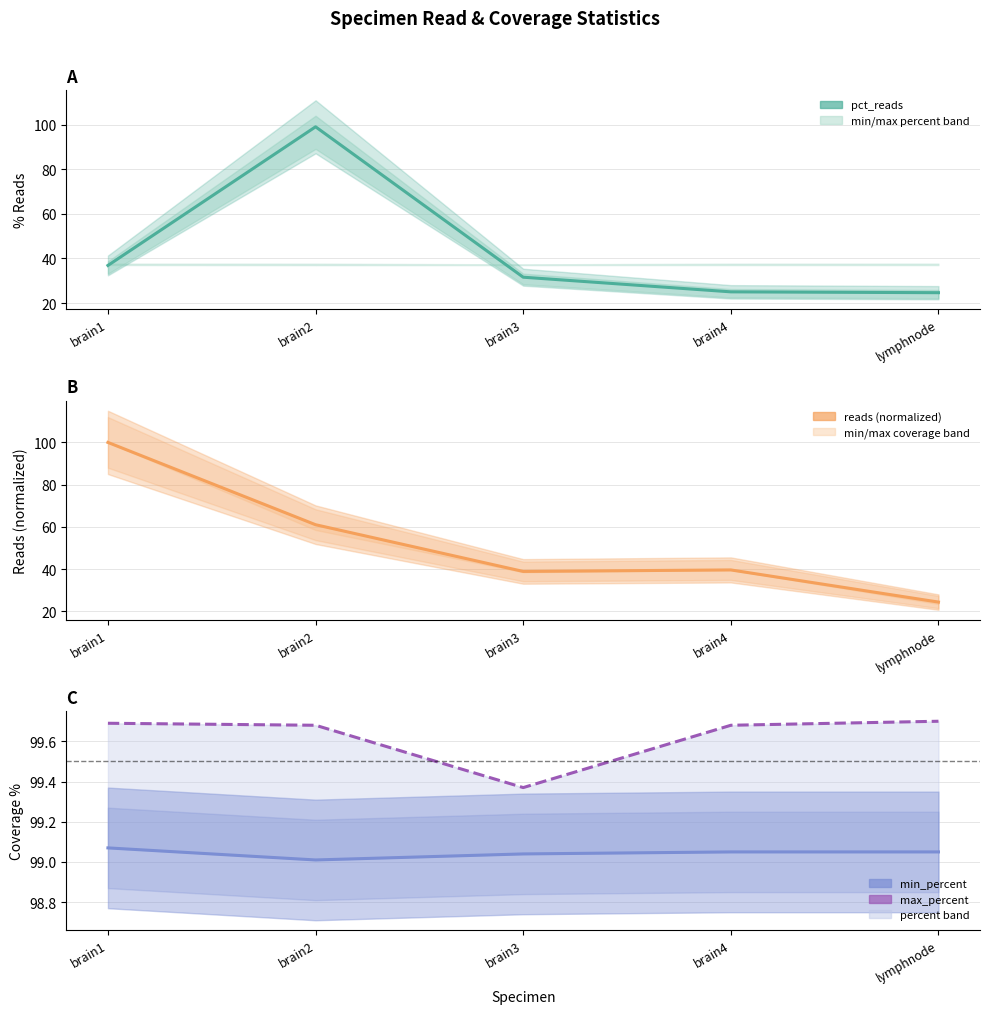

Reading right to left, what are all the values shown in this chart?

pct_reads: 24.7	25.1	31.6	99.0	36.9
reads (normalized): 24.3	39.6	38.9	61.0	100.0
min_percent: 99.0	99.0	99.0	99.0	99.1
max_percent: 99.7	99.7	99.4	99.7	99.7